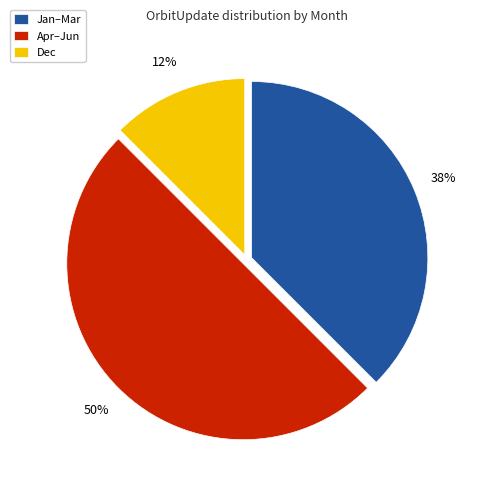

To the nearest percent, what is the average slice percentage?

33%